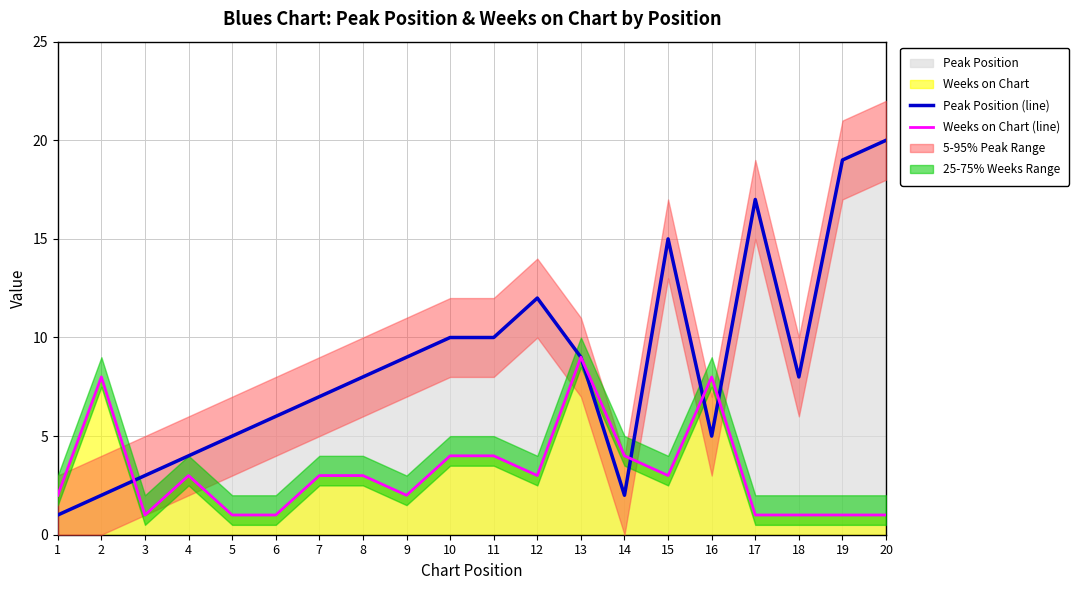

True or false: Weeks on Chart (line) has a value of 3 at 12.

True